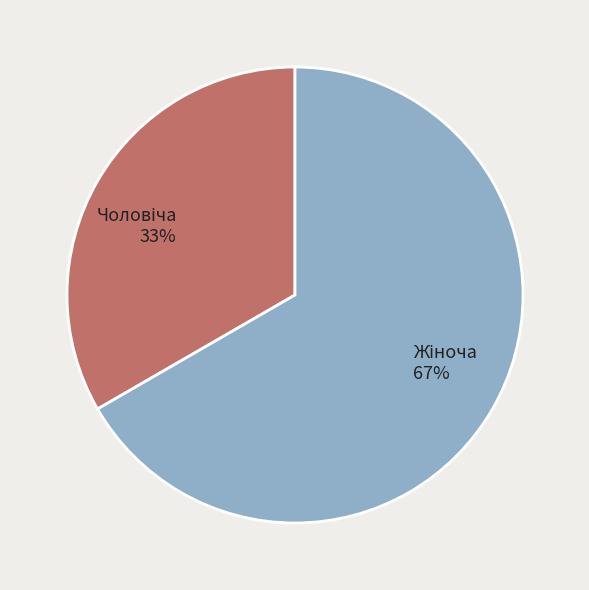

Does any single category account for the majority?

Yes